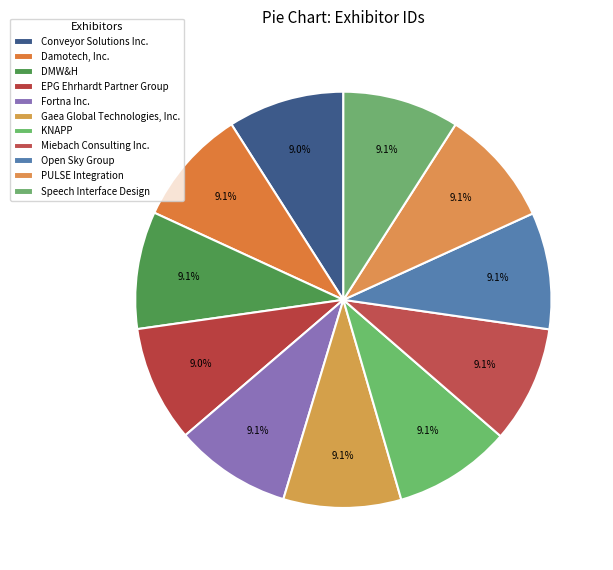

How many slices are in this pie chart?

11